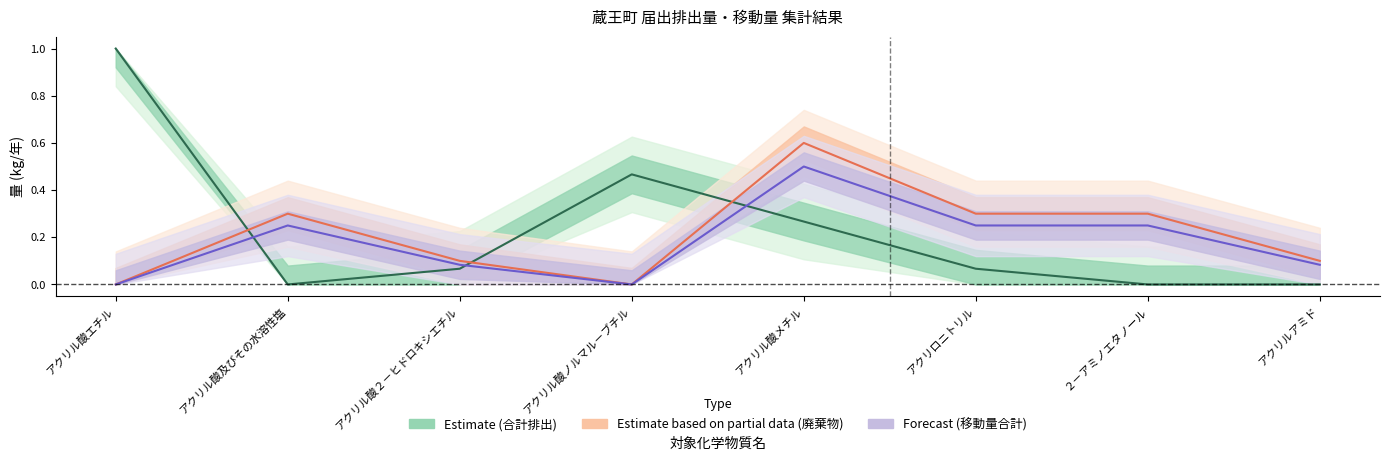

How many interior local valleys does the 移動量合計 series have?

1